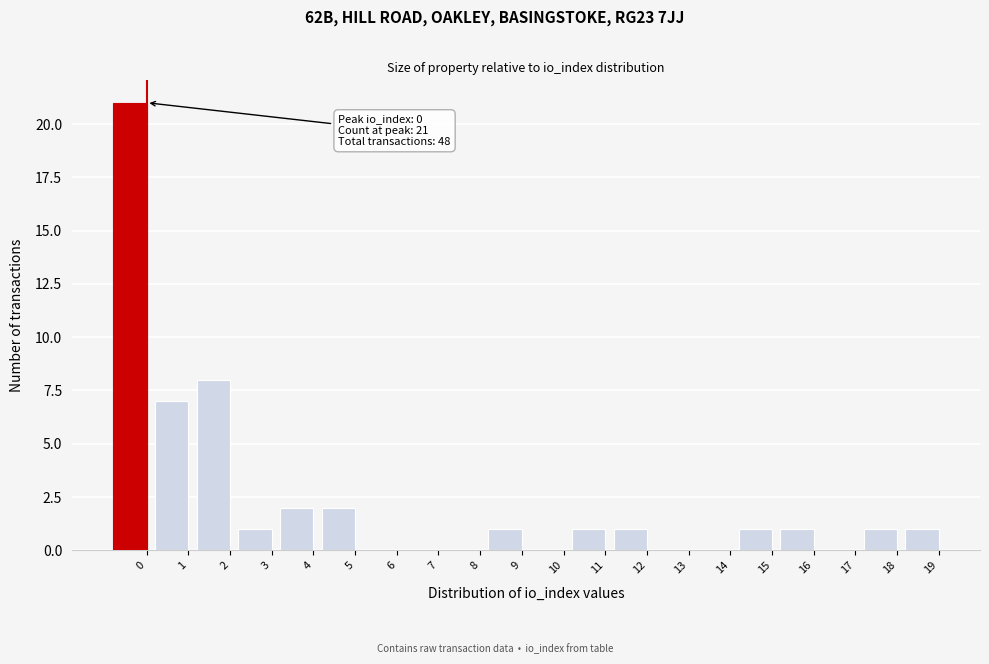

Reading left to right, what are all the values shown in this chart?

0=21	1=7	2=8	3=1	4=2	5=2	6=0	7=0	8=0	9=1	10=0	11=1	12=1	13=0	14=0	15=1	16=1	17=0	18=1	19=1